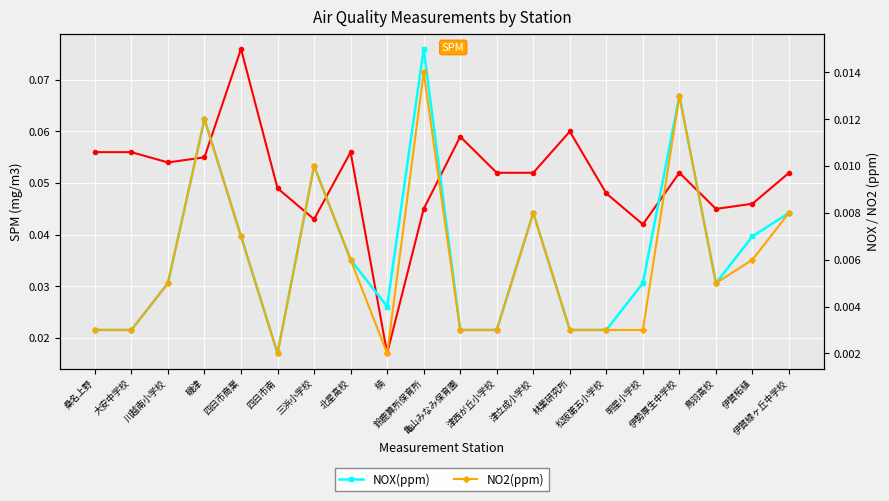

What is the total value across all series at 鈴鹿算所保育所?

0.1